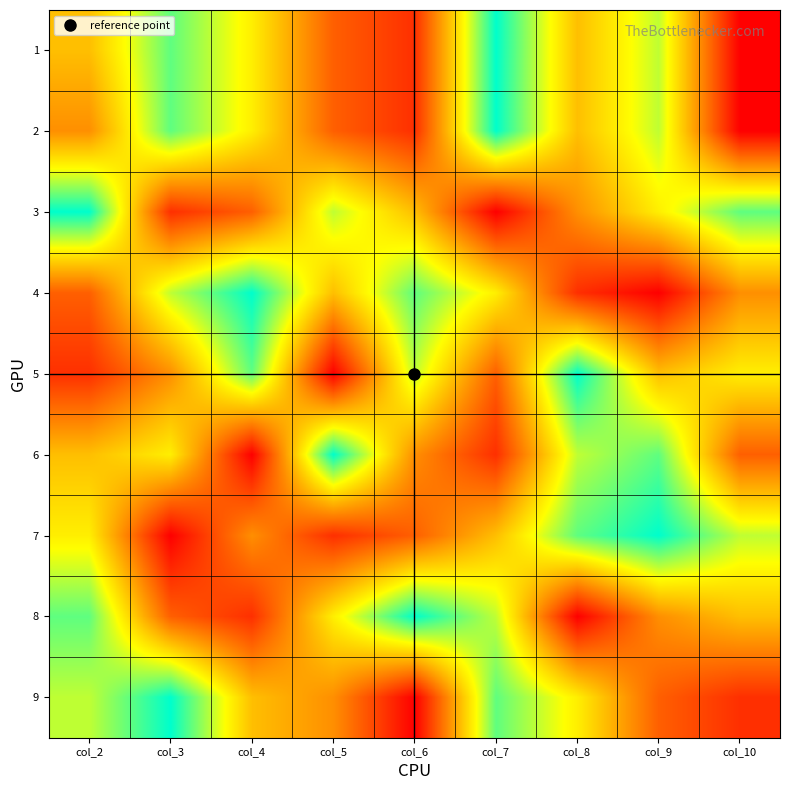

How many data points does each series have?

9